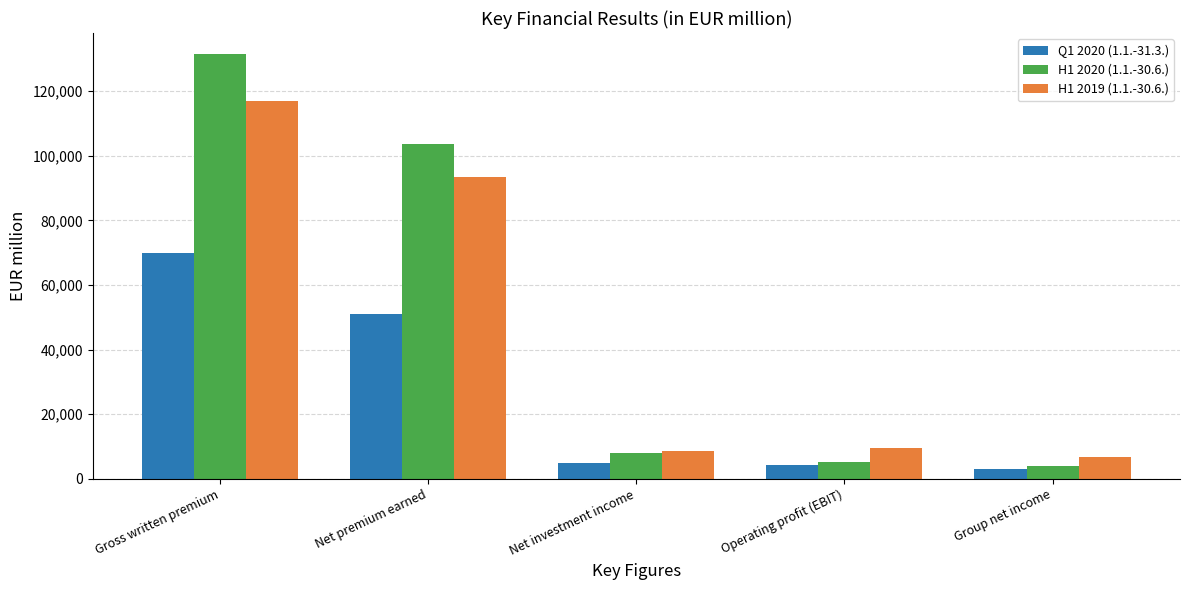

List the series in order of their peak value, highest first.

H1 2020 (1.1.-30.6.), H1 2019 (1.1.-30.6.), Q1 2020 (1.1.-31.3.)